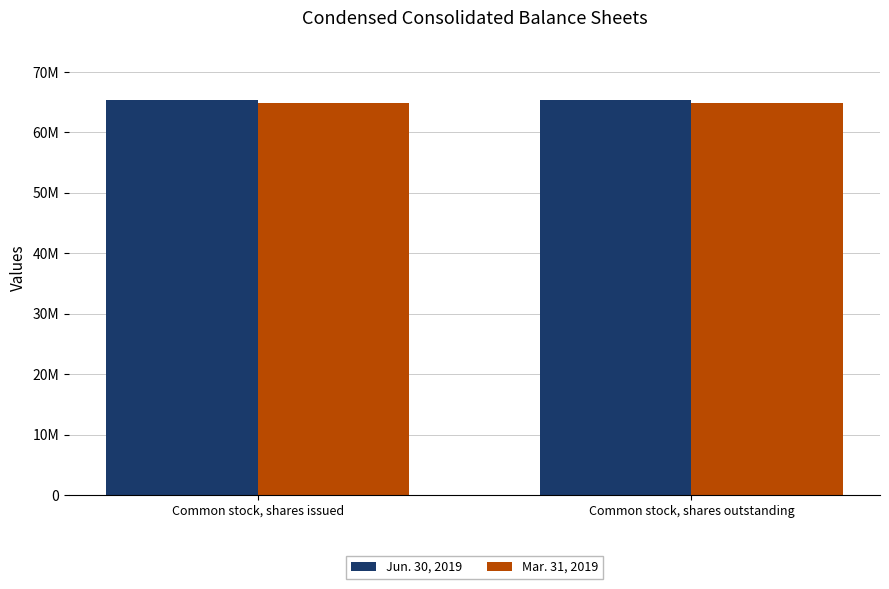

Is it true that Mar. 31, 2019 equals 100256377 at Common stock, shares issued?

False